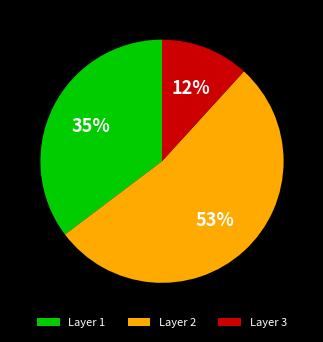

Is the sum of Layer 1 and Layer 2 greater than half?

Yes